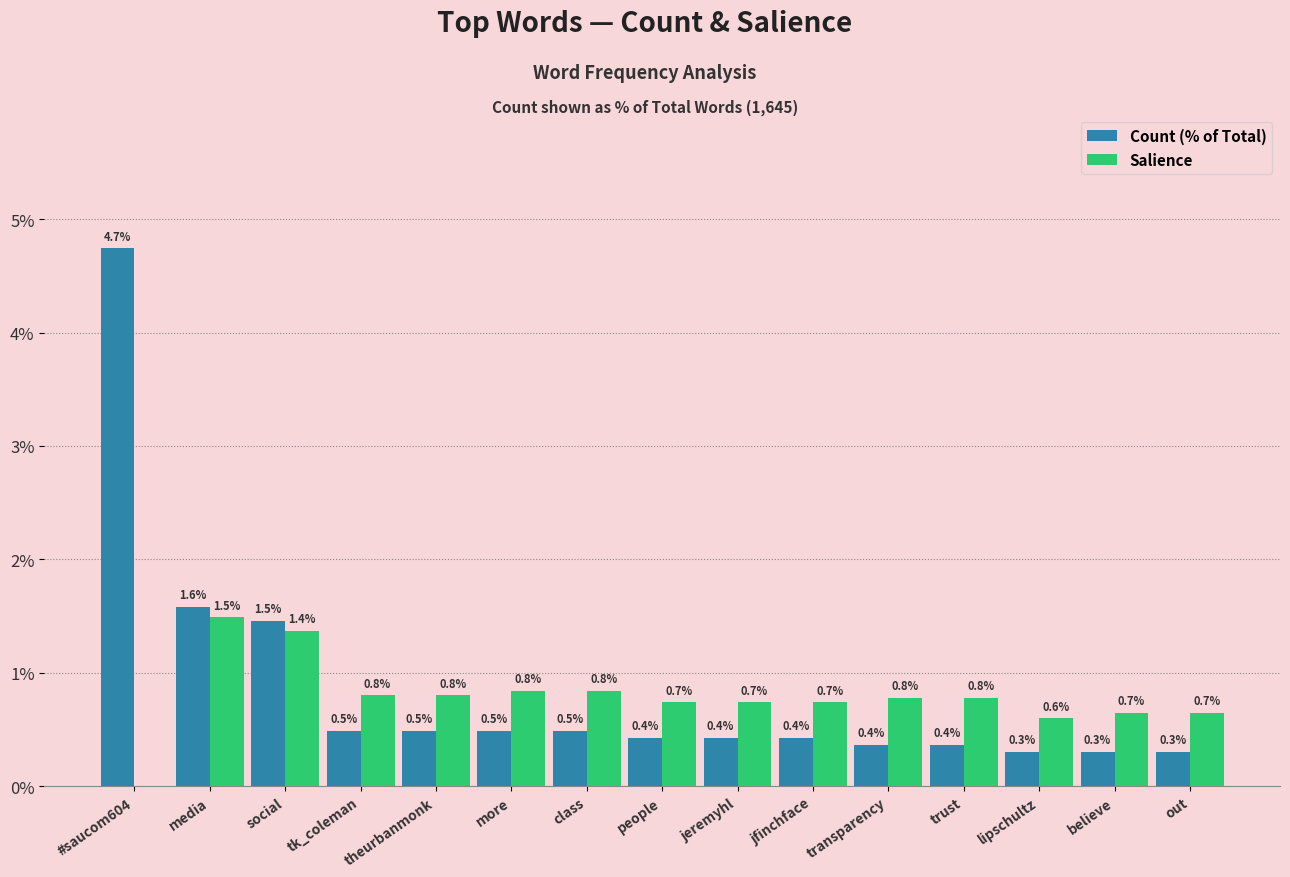

Are the bars grouped side by side (vs. stacked)?

Yes